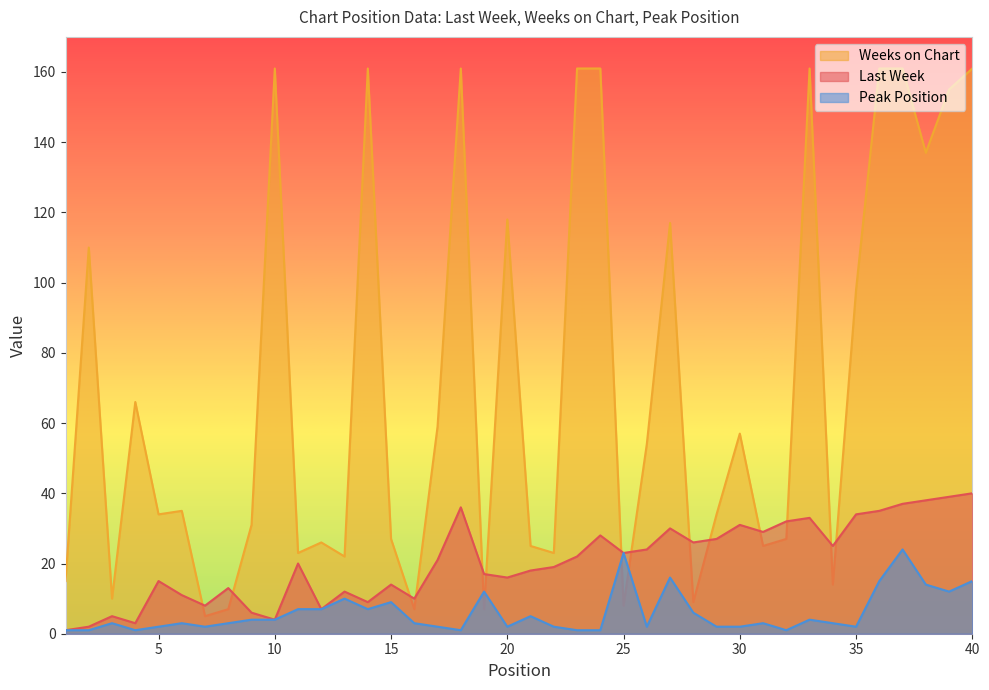

Which category has the highest value across all series?

10